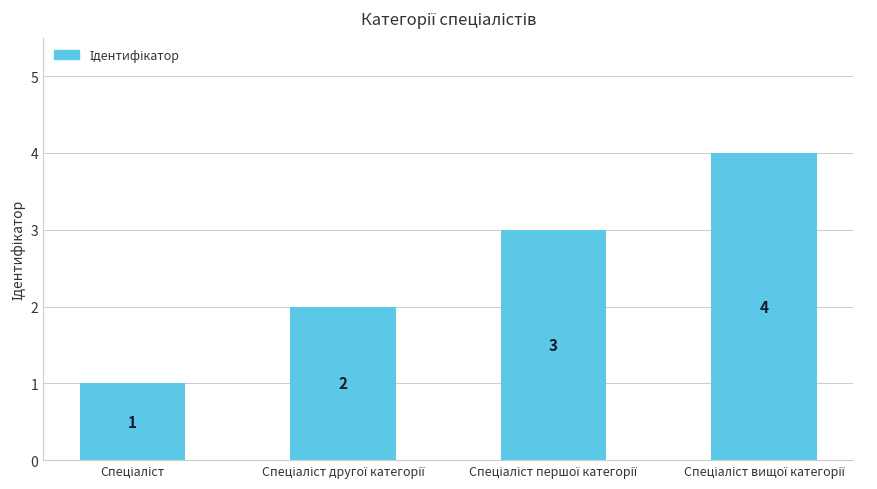

What is the value of the 1st bar from the left?

1